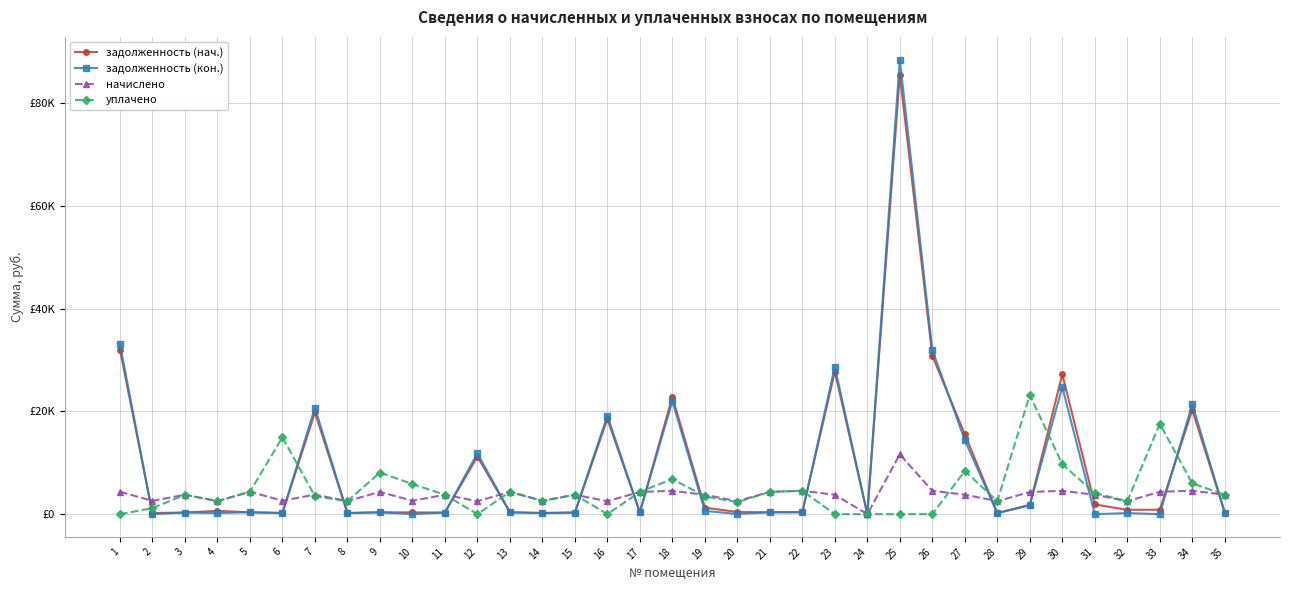

What is the difference between the maximum and minimum values in the задолженность (нач.) series?

85516.1